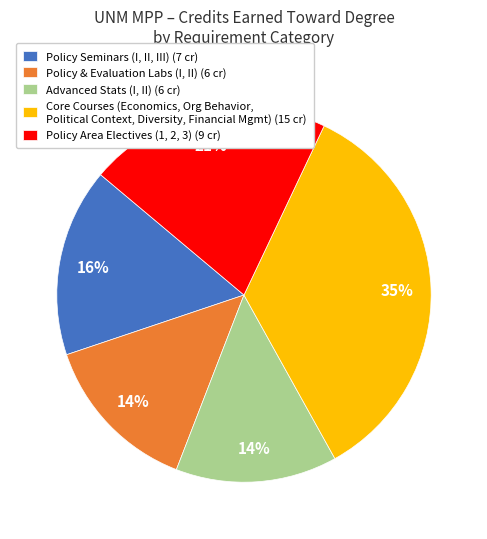

Does any single category account for the majority?

No